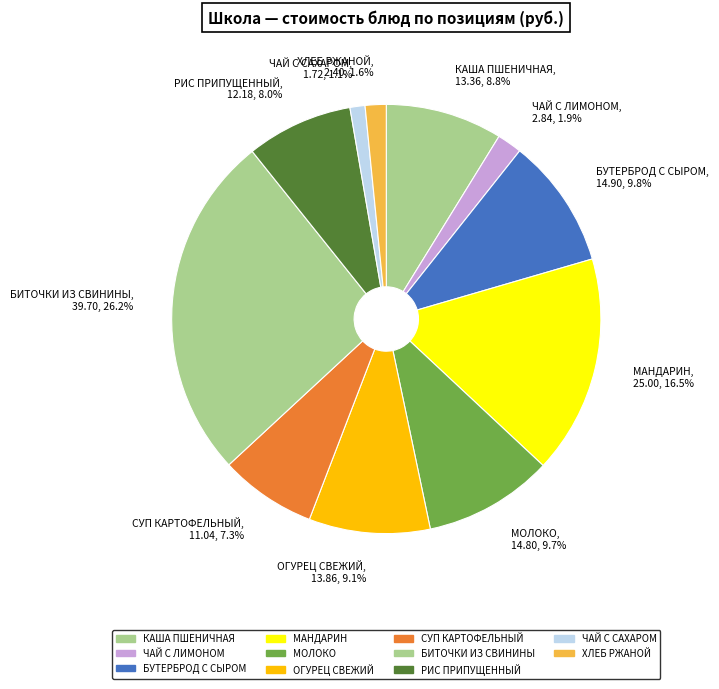

Approximately how many times larger is the value at РИС ПРИПУЩЕННЫЙ compared to МАНДАРИН?

0.5